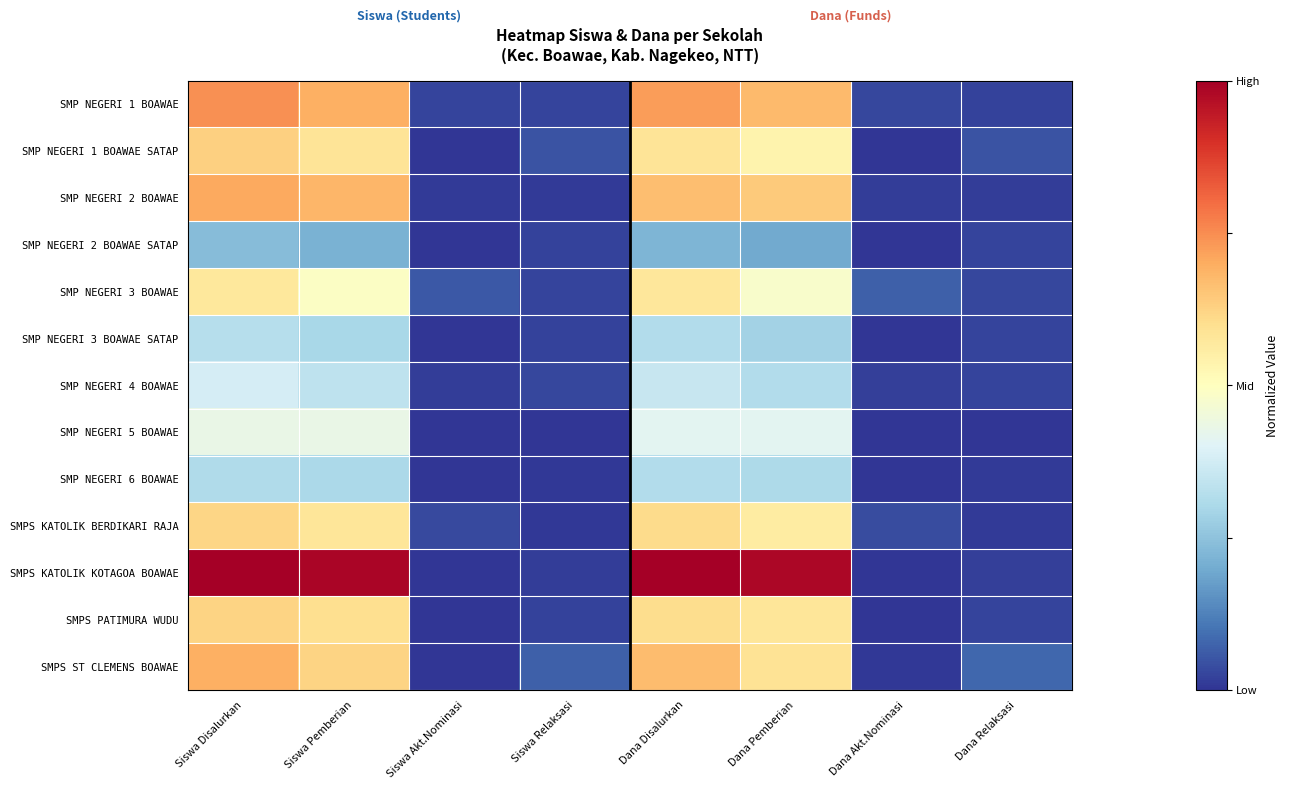

Which has a higher value, Dana Pemberian or Dana Disalurkan?

Dana Disalurkan